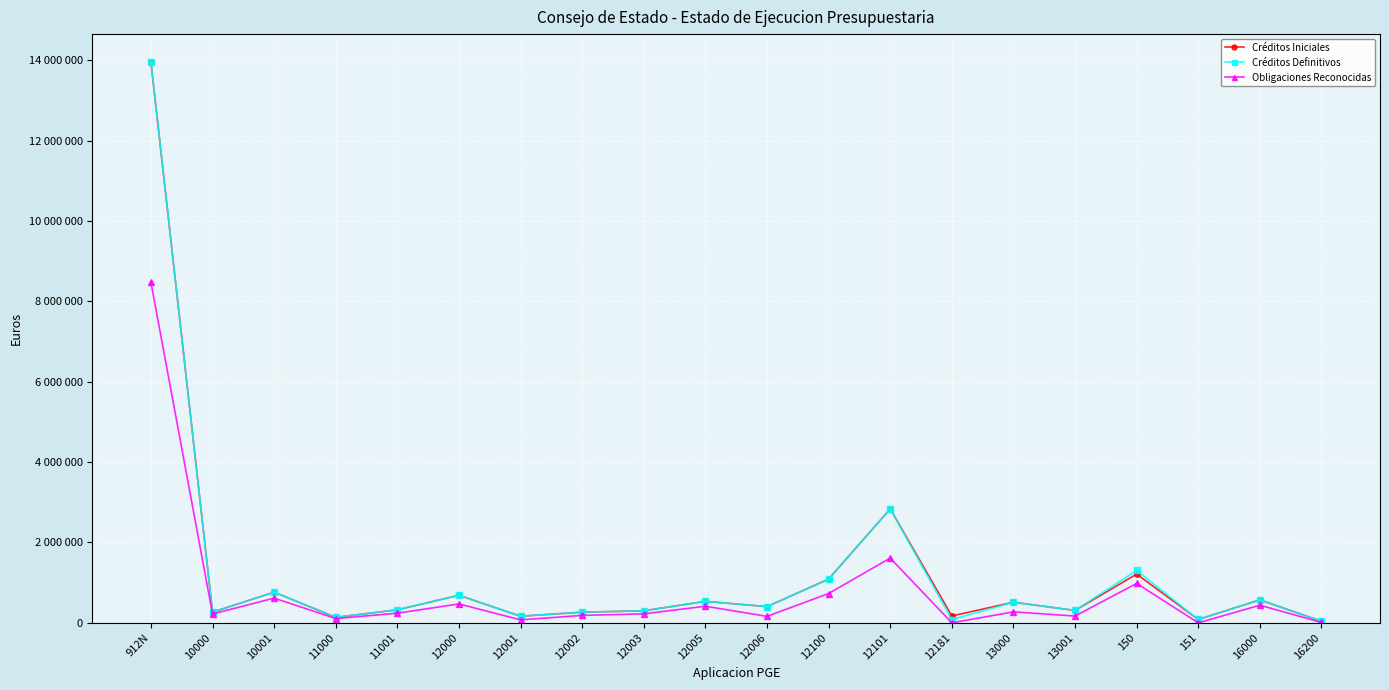

Is this an area chart (filled region under the line)?

No